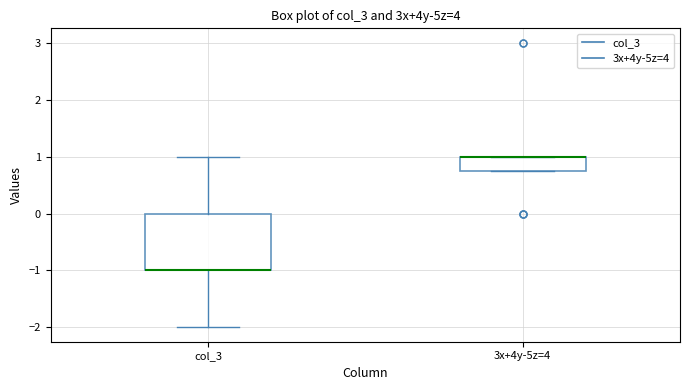

Where does the upper whisker of the box for col_3 end on the y-axis? The values are not printed on the chart, so give them approximately, as read against the axis.

1.0